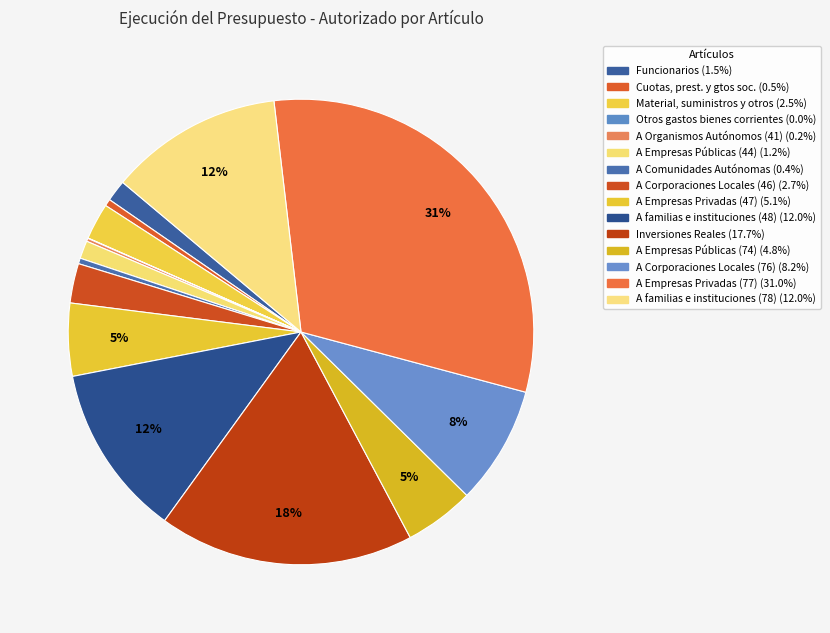

What is the change in value from A Corporaciones Locales (46) to A familias e instituciones (48)?

+14966215.8